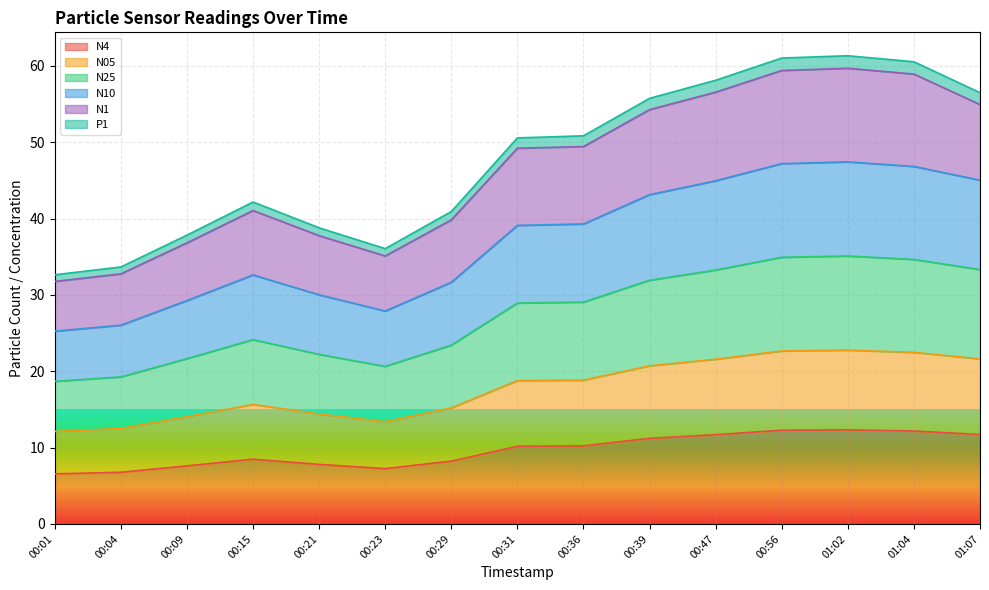

Between 00:39 and 00:47, which is larger?

00:47